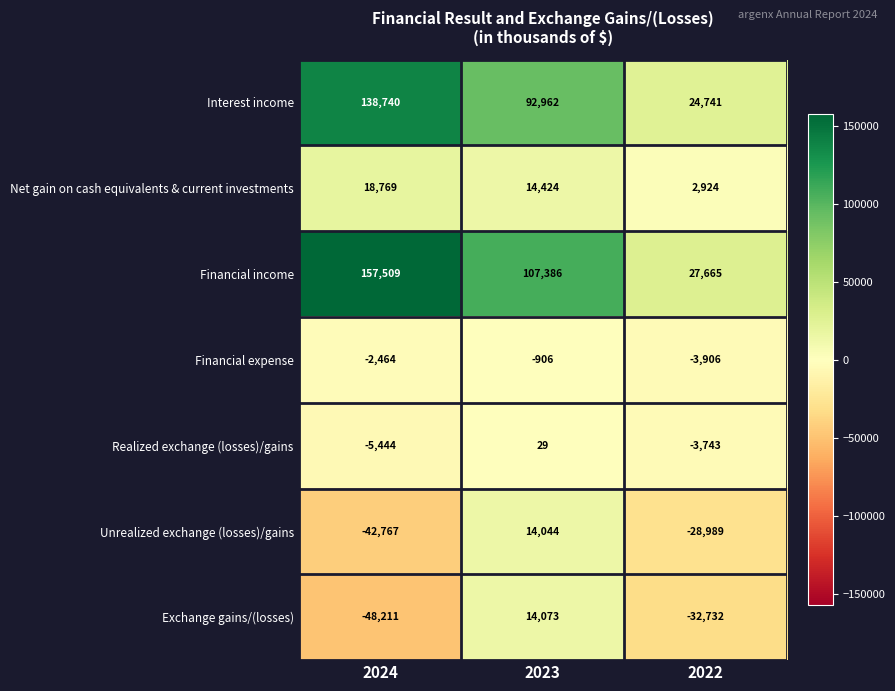

Is the value of Financial expense at 2023 greater than the value of Exchange gains/(losses) at 2022?

Yes